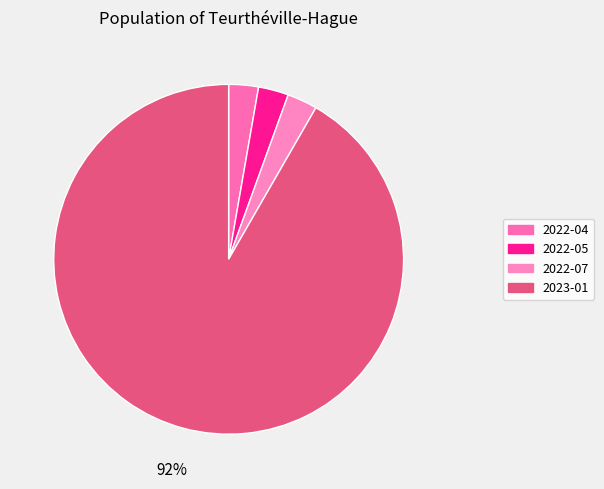

What is the largest slice in the pie chart?

2023-01